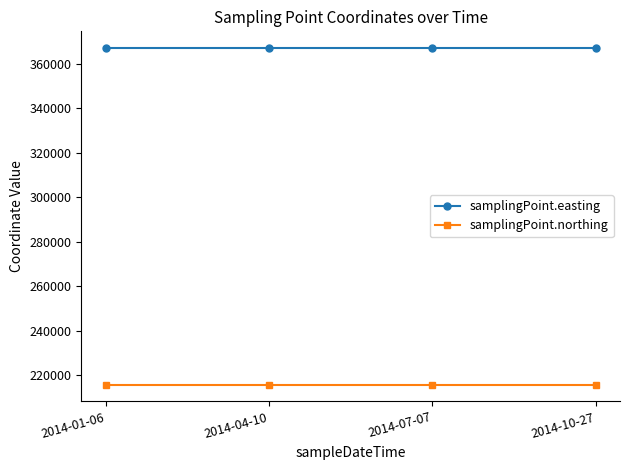

What is the total value across all series at 2014-07-07?

582870